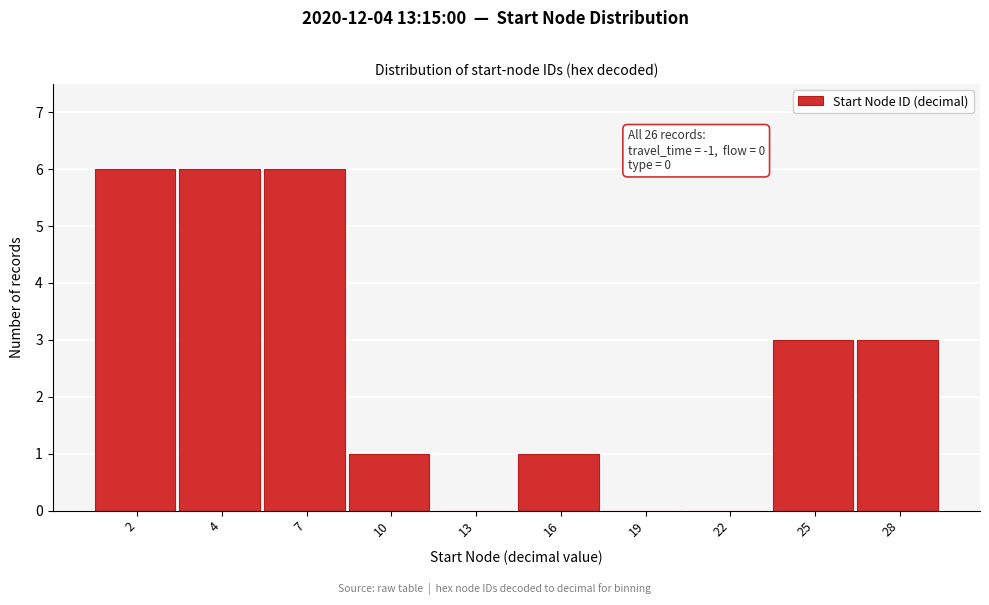

Reading left to right, list all the values displayed in this chart.

2=6	4=6	7=6	10=1	13=0	16=1	19=0	22=0	25=3	28=3